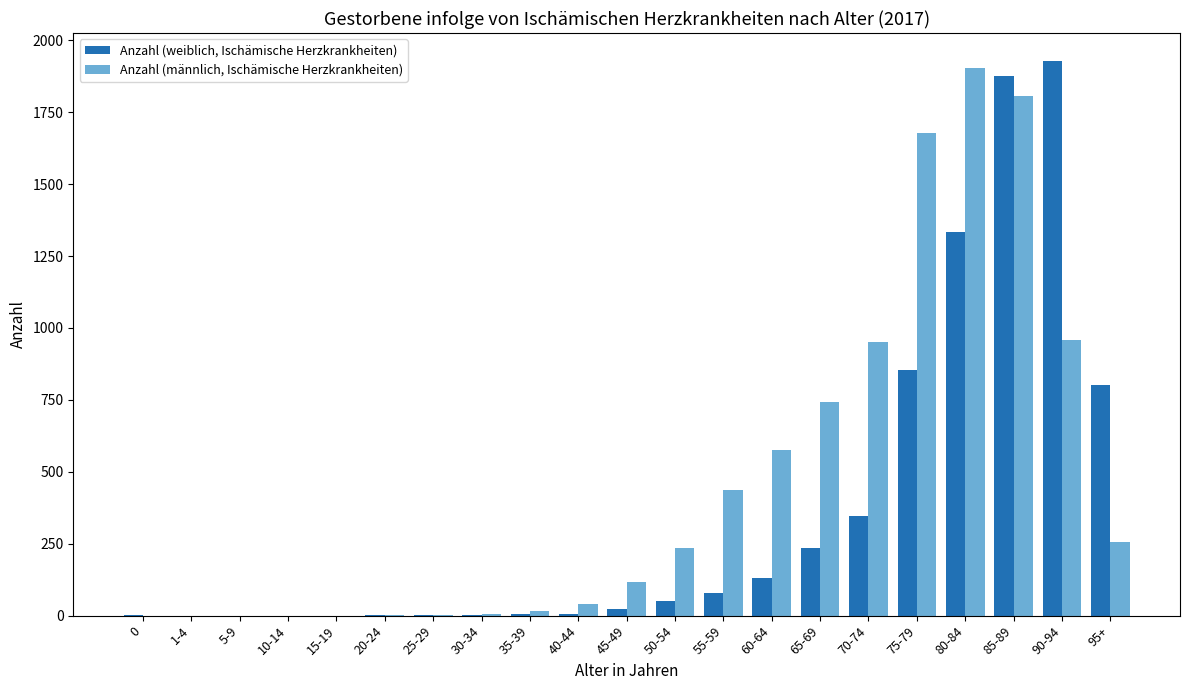

What is the sum of all Anzahl (männlich, Ischämische Herzkrankheiten) values?

9732